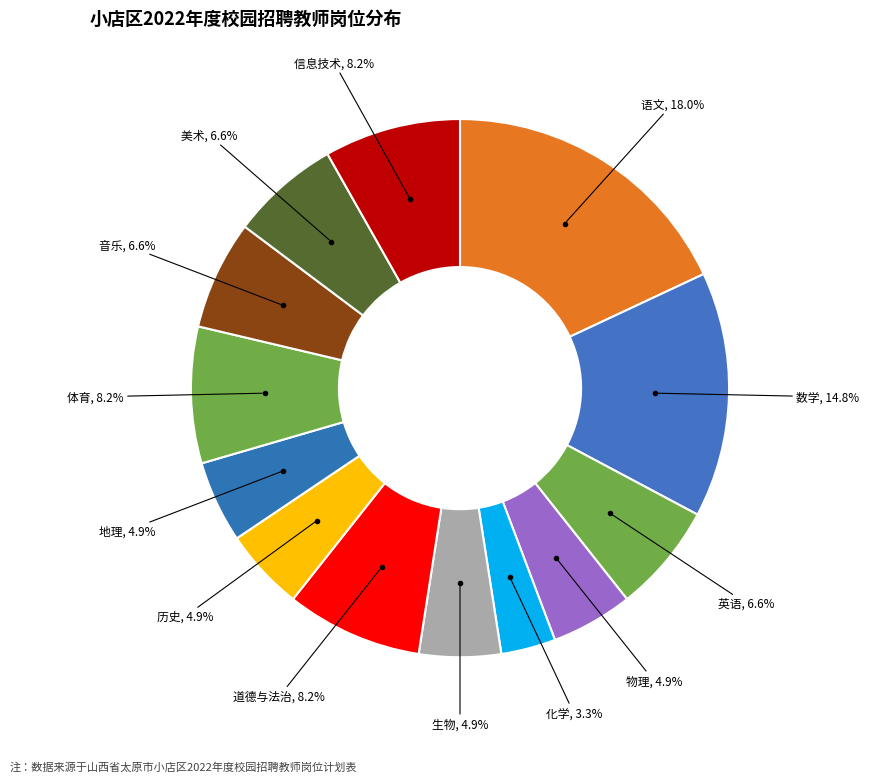

Count the number of slices in the pie.

13